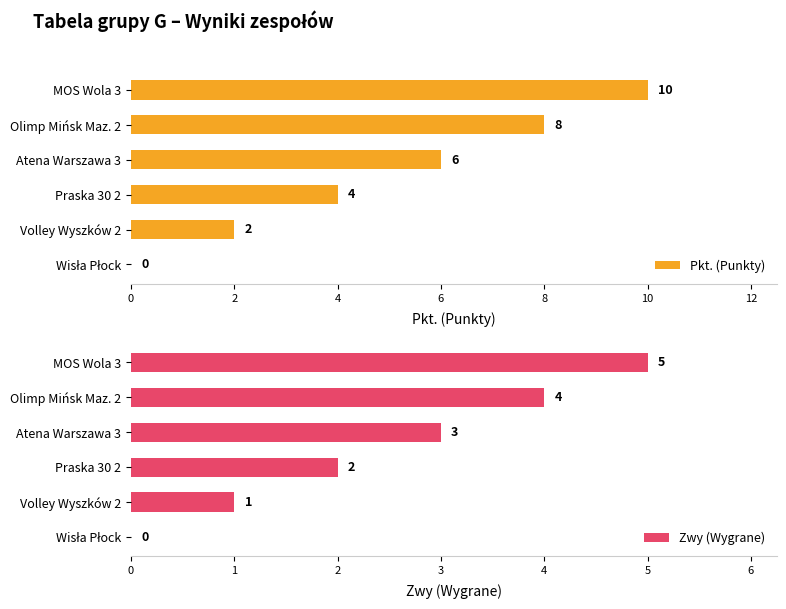

How many series are shown in this chart?

2